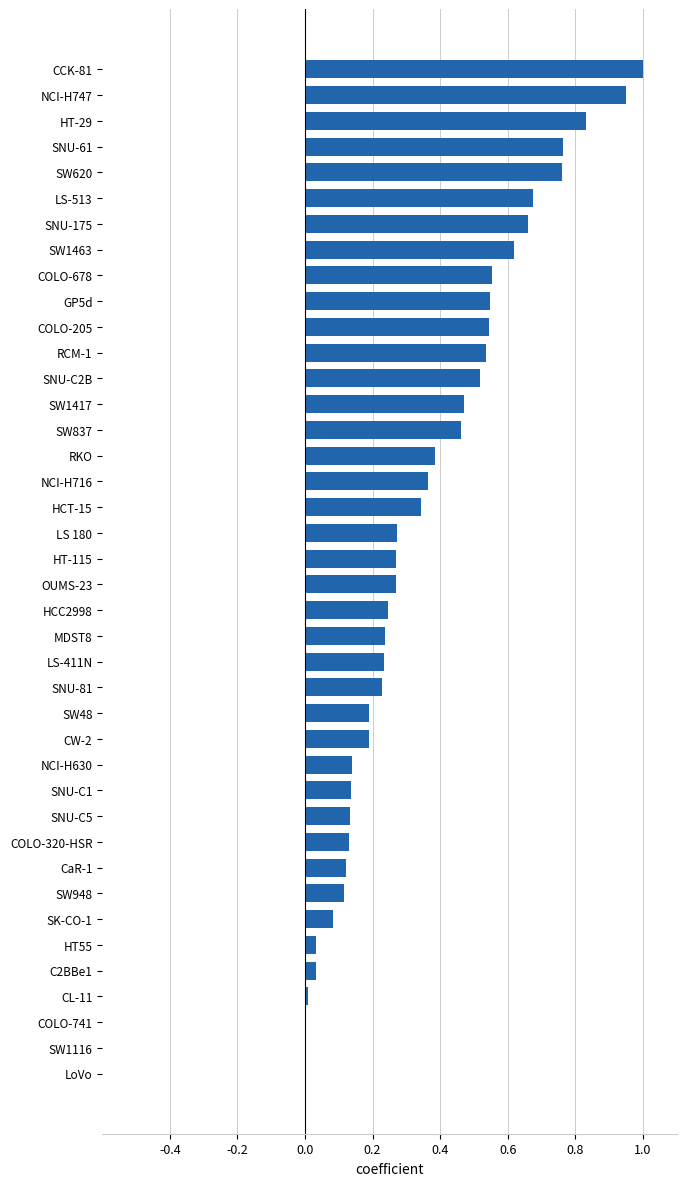

At which category does the chart reach its peak across all series?

CCK-81